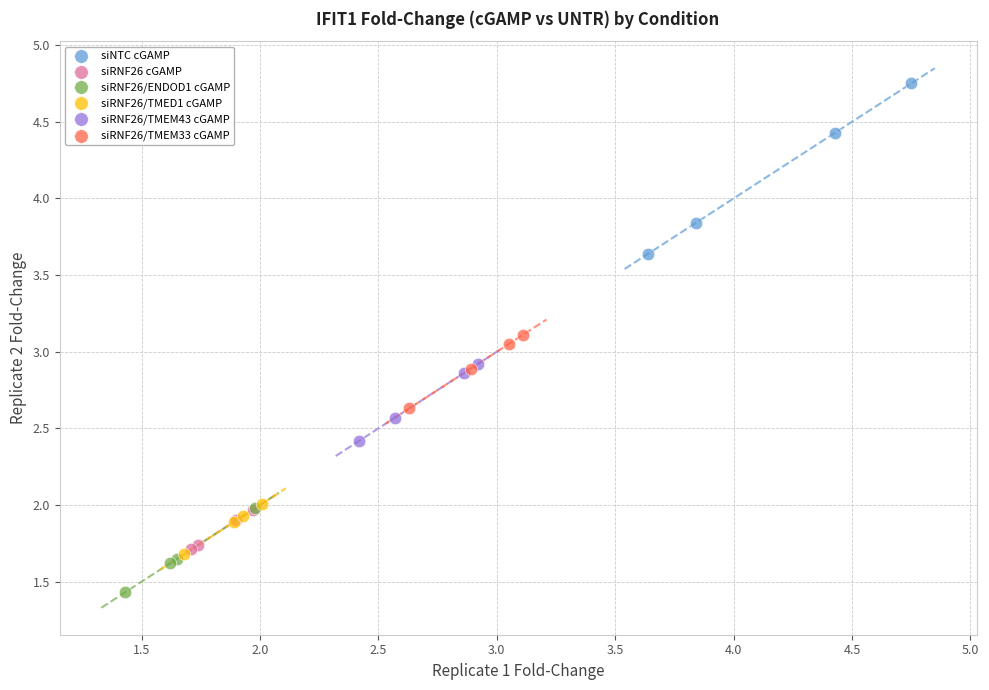

Which series reaches the minimum Y coordinate?

siRNF26/ENDOD1 cGAMP